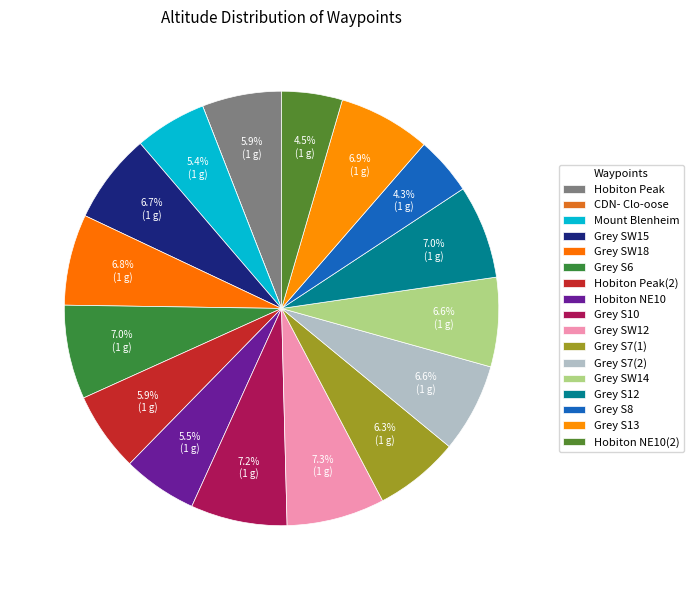

True or false: Grey S8 accounts for 4% of the total.

True